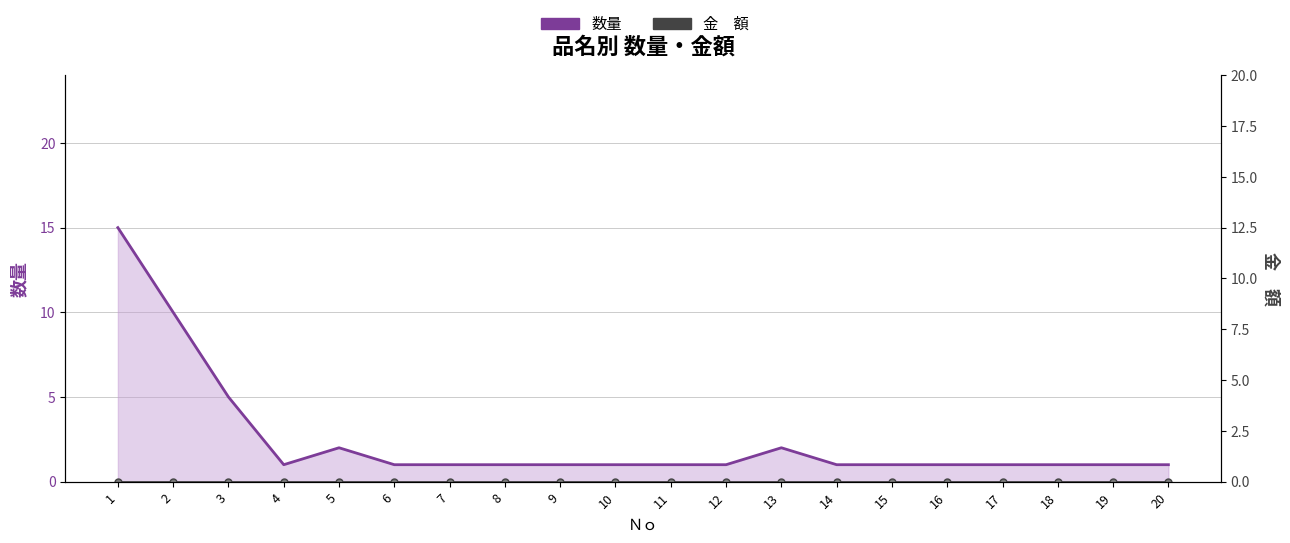

List the labels in order of value, smallest first.

4, 6, 7, 8, 9, 10, 11, 12, 14, 15, 16, 17, 18, 19, 20, 5, 13, 3, 2, 1